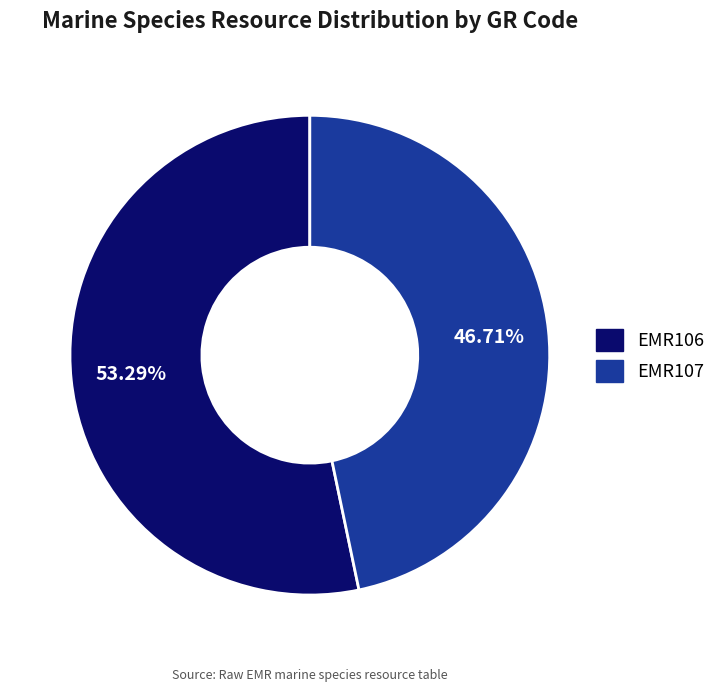

What percentage do EMR106 and EMR107 together represent?

100.0%